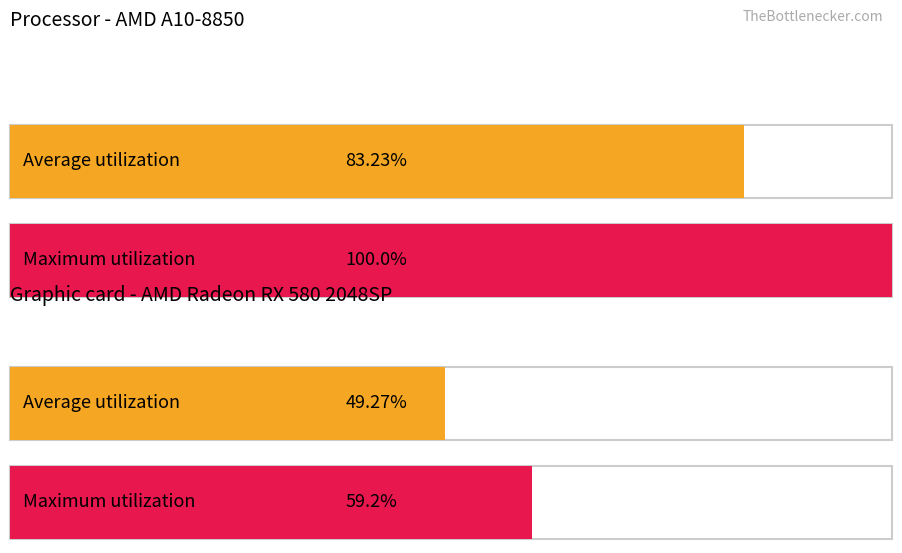

The value of Maximum utilization at 28.0 is 35.9. True or false?

False